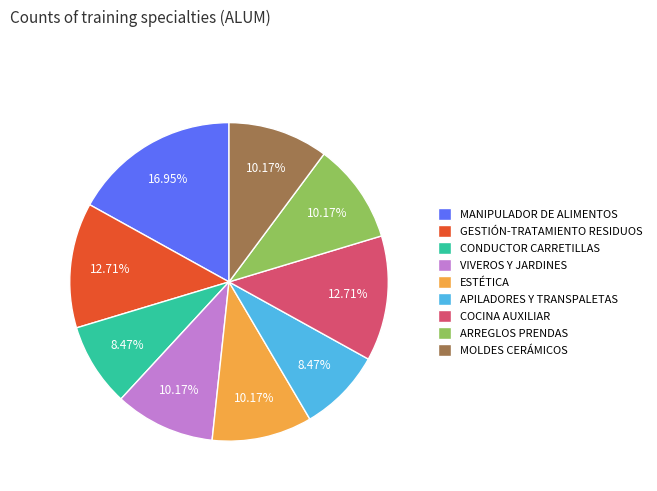

Does any single category account for the majority?

No